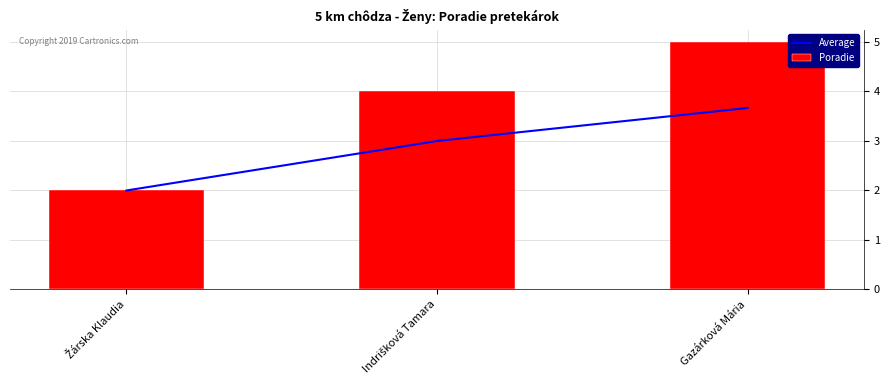

Between Gazárková Mária and Žárska Klaudia, which is larger?

Gazárková Mária